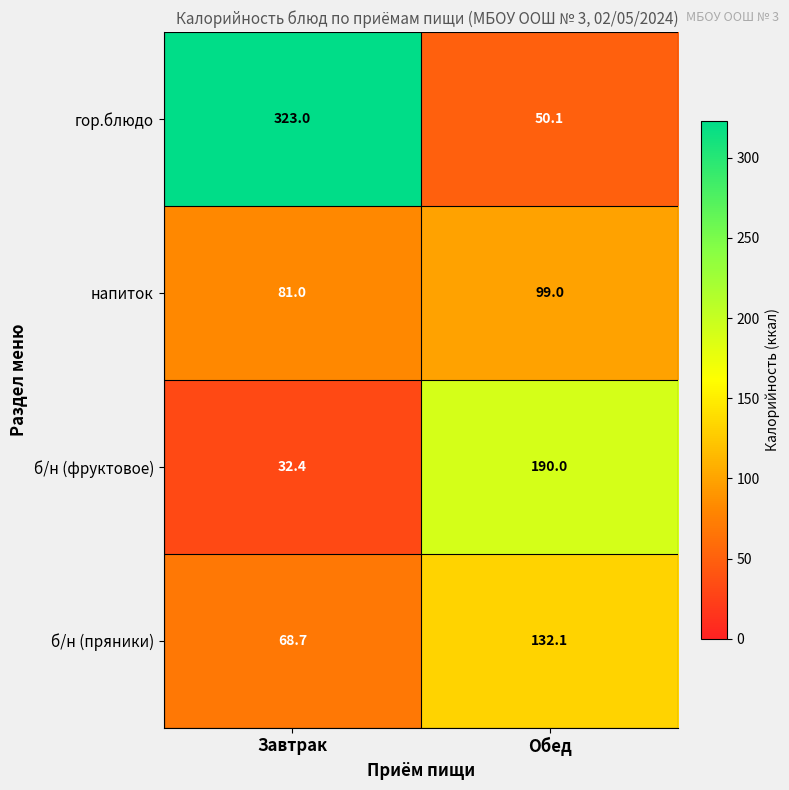

At which category does the chart reach its peak across all series?

Завтрак